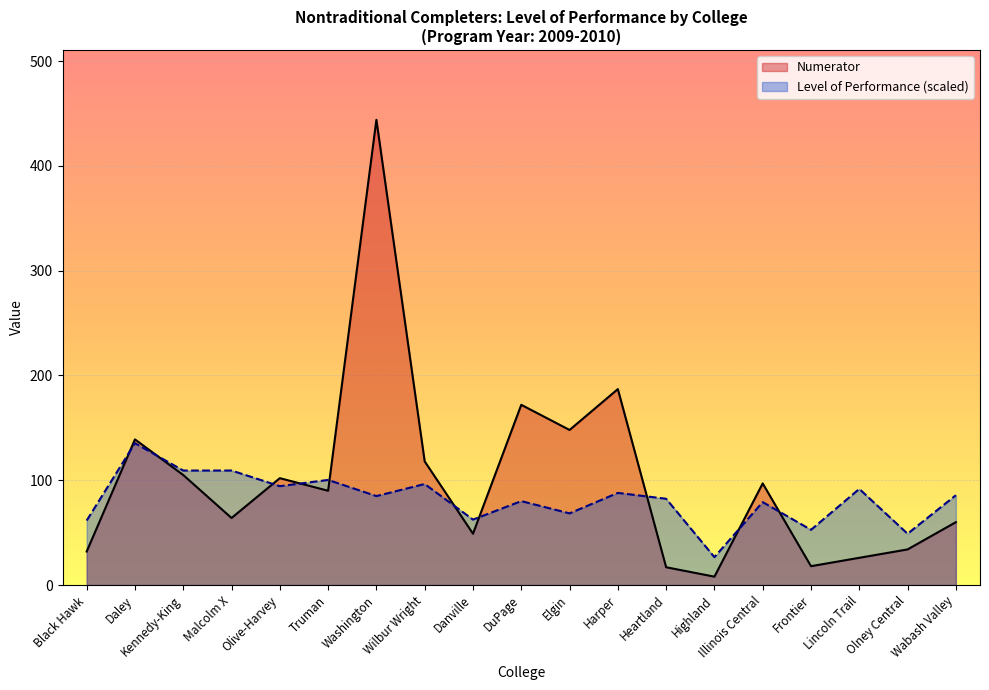

How many distinct data groups are displayed?

2